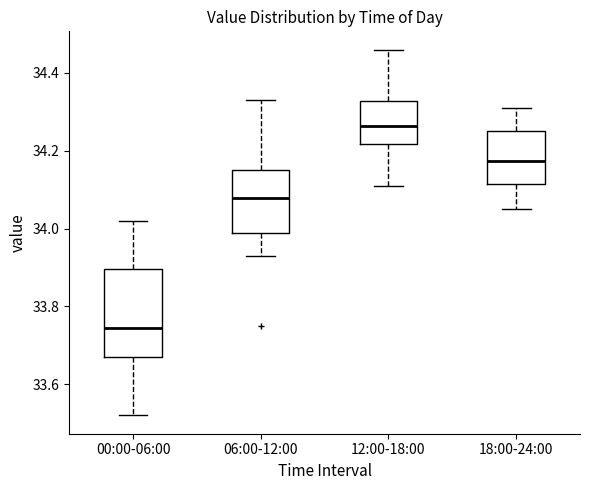

Reading left to right, transcribe this box plot: for each box, give where its median line is, the range the box spans, and where its two whiskers end, as read against the y-axis. The values are not printed on the chart, so give them approximately, as read against the axis.

00:00-06:00: median 33.74, box 33.68 to 33.90, whiskers 33.52 to 34.02
06:00-12:00: median 34.08, box 34.00 to 34.16, whiskers 33.94 to 34.34
12:00-18:00: median 34.26, box 34.22 to 34.32, whiskers 34.12 to 34.46
18:00-24:00: median 34.18, box 34.12 to 34.26, whiskers 34.06 to 34.32